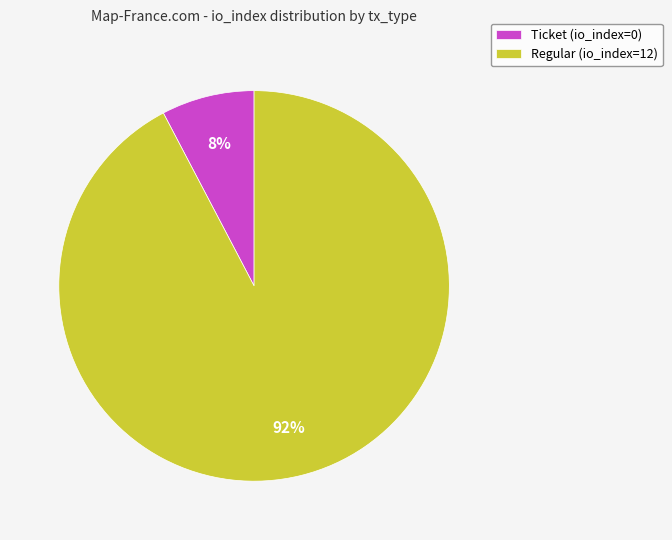

Is it true that Ticket (io_index=0) is 1% of the pie?

False